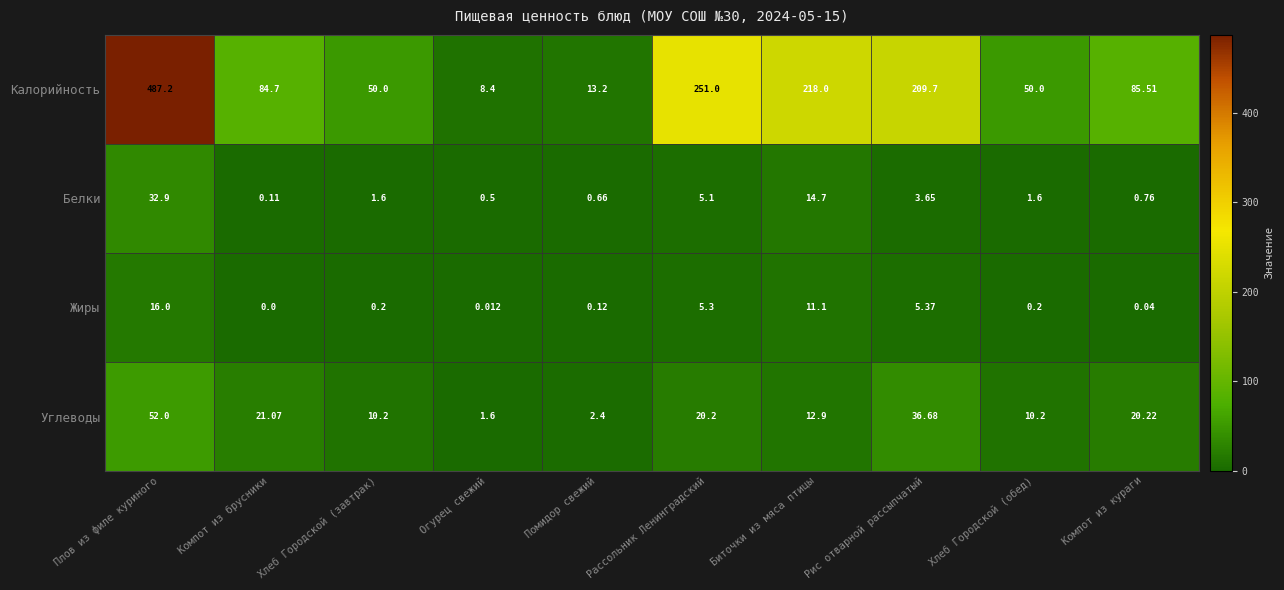

At which category does the chart reach its minimum across all series?

Компот из брусники